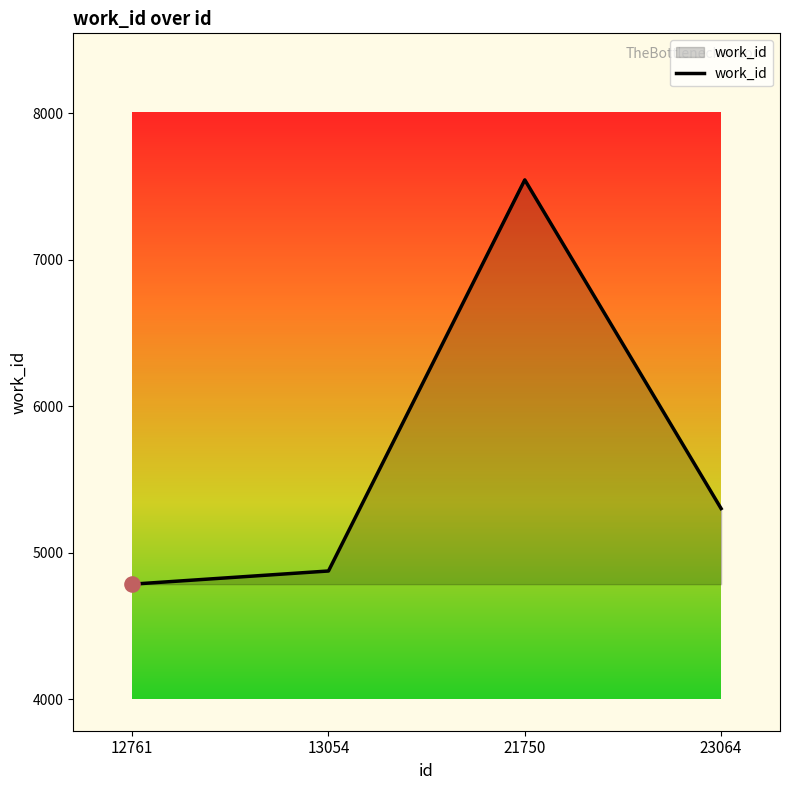

What is the change in value from 12761 to 23064?

+516